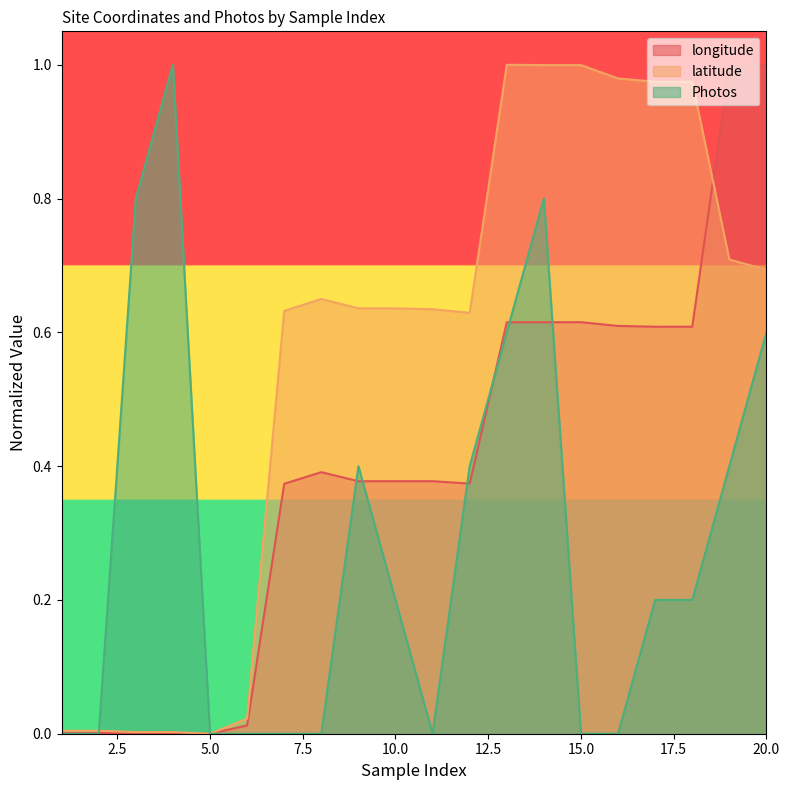

List the labels in order of latitude value, largest first.

13, 14, 15, 16, 17, 18, 19, 20, 8, 9, 10, 11, 7, 12, 6, 1, 2, 3, 4, 5